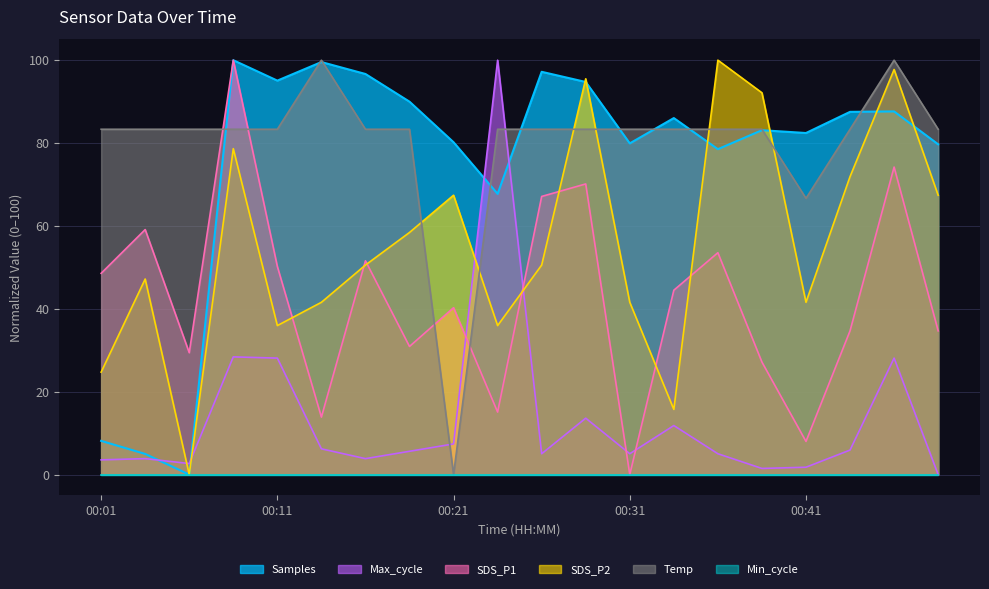

What is the sum of the Samples values at 00:09 and 00:21?

180.2